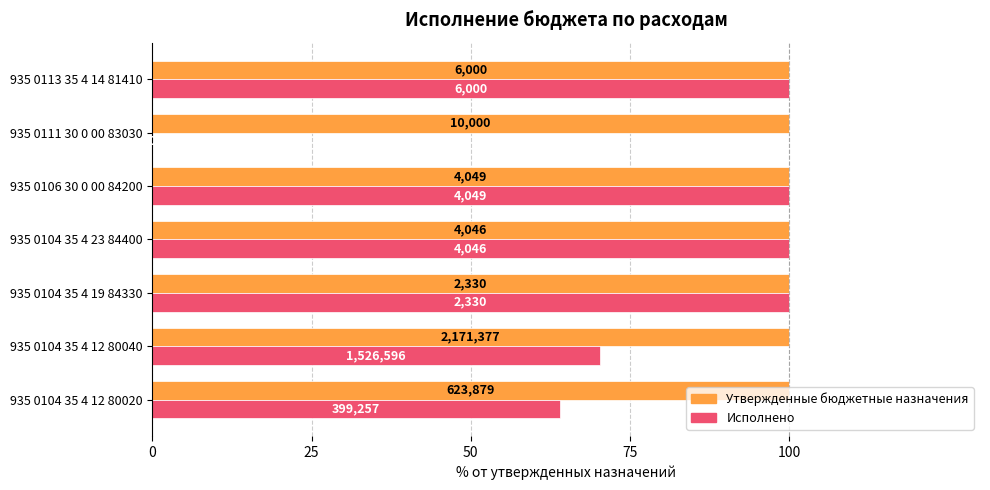

What are all the series names shown in the legend?

Утвержденные бюджетные назначения, Исполнено